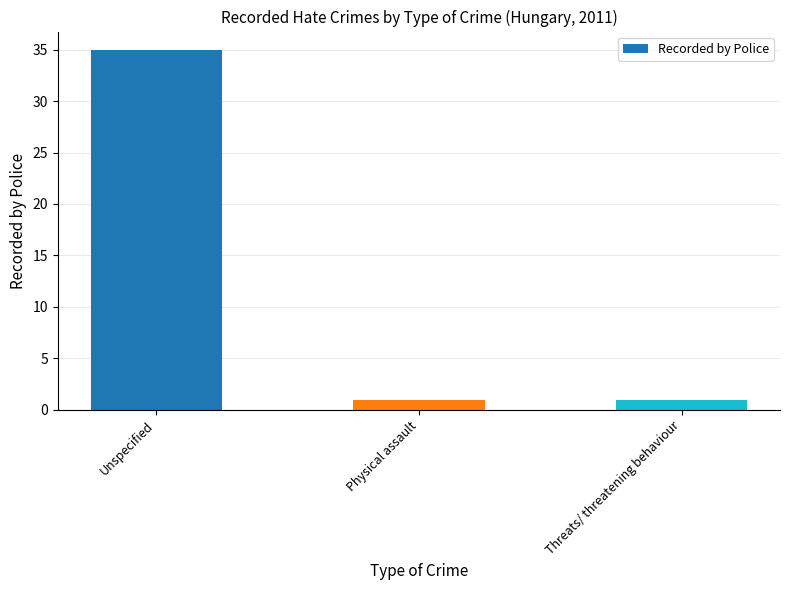

How many values are between 1 and 35?

3